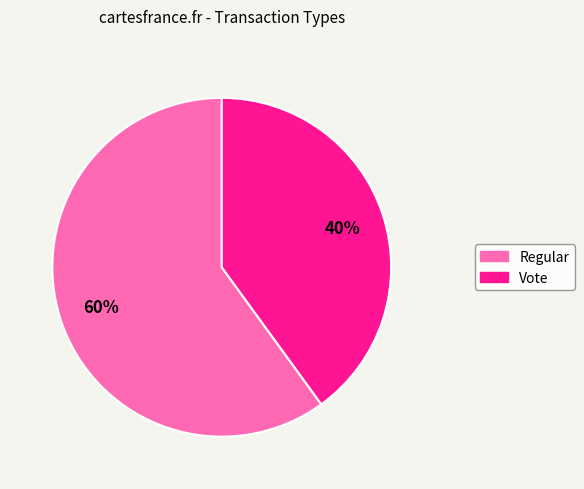

Approximately how many times larger is the value at Regular compared to Vote?

1.5